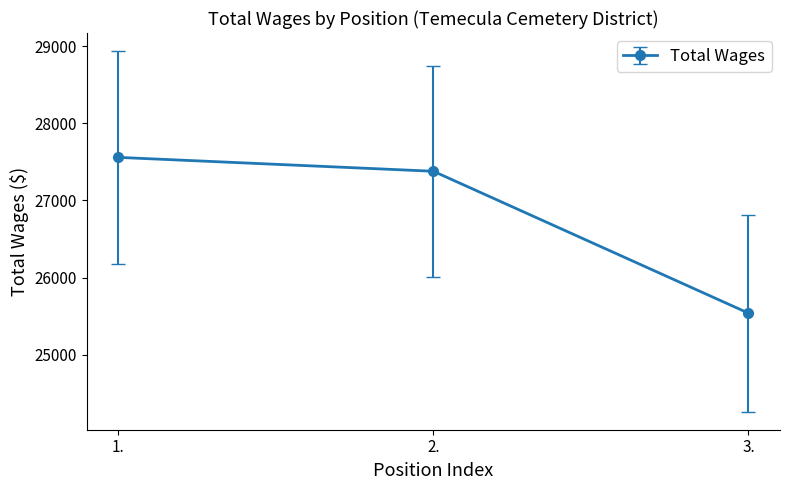

What is the minimum value shown in the chart?

25538